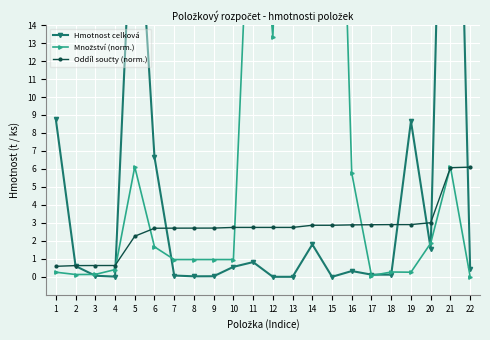

True or false: Množství (norm.) has a value of 0.4 at 4.

True